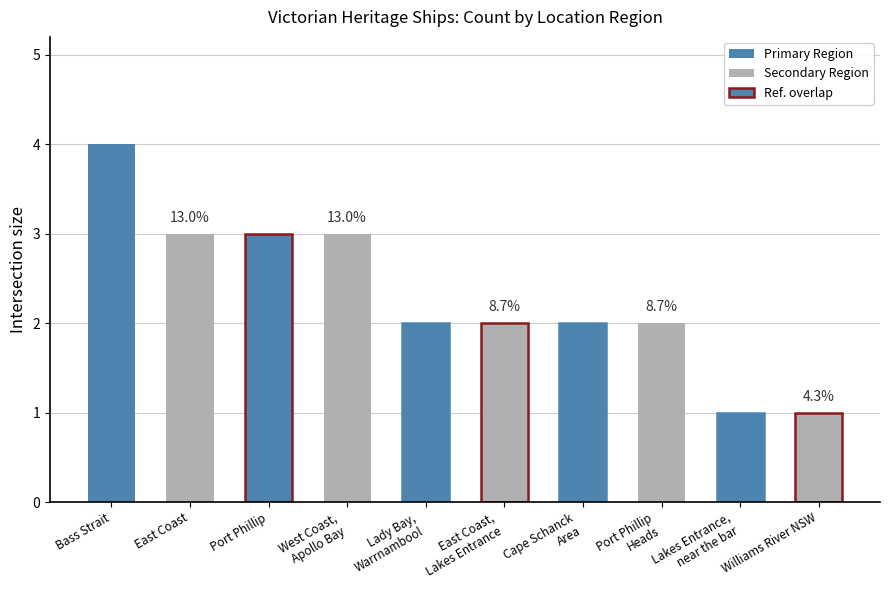

Which has a higher value, Bass Strait or Williams River NSW?

Bass Strait